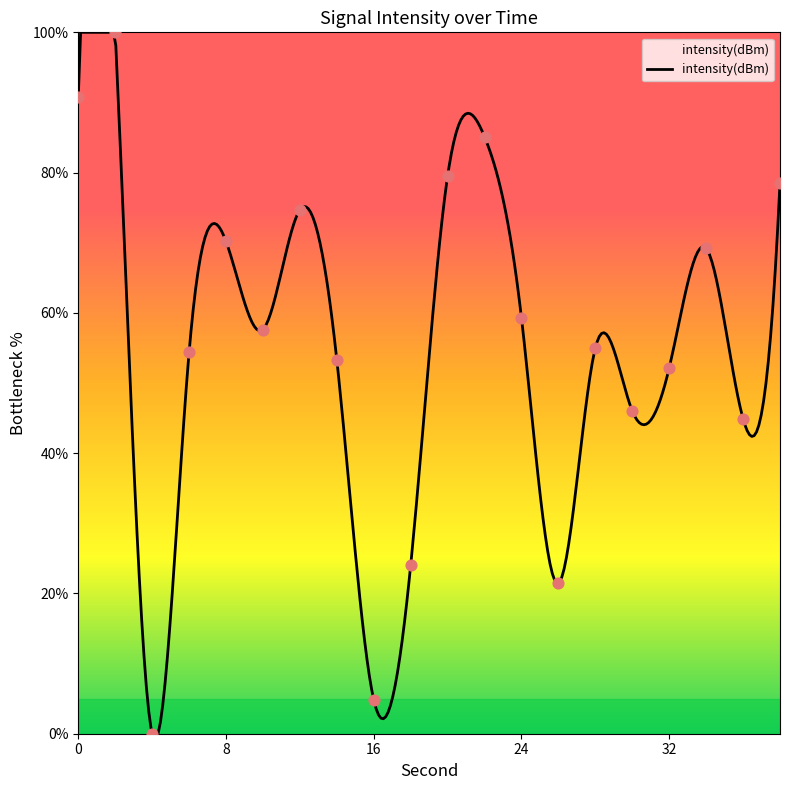

Approximately how many times larger is the value at 28 compared to 0?

0.6